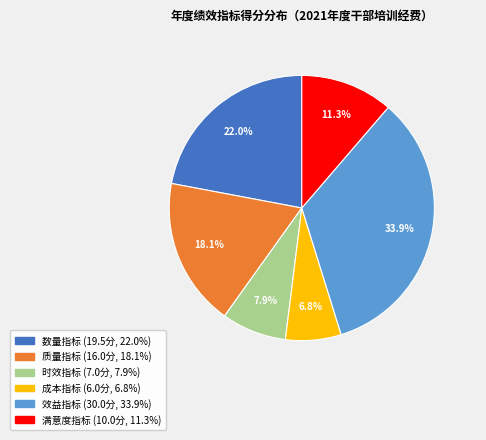

To the nearest percent, what portion does 满意度指标 represent?

11%